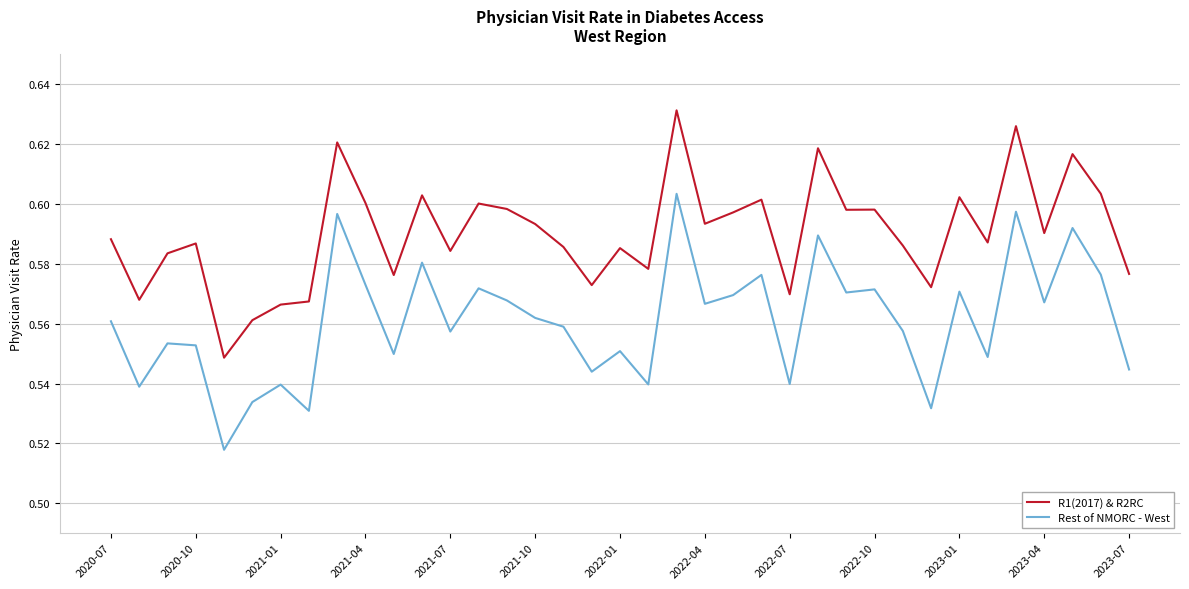

Which series has the widest spread of values?

Rest of NMORC - West